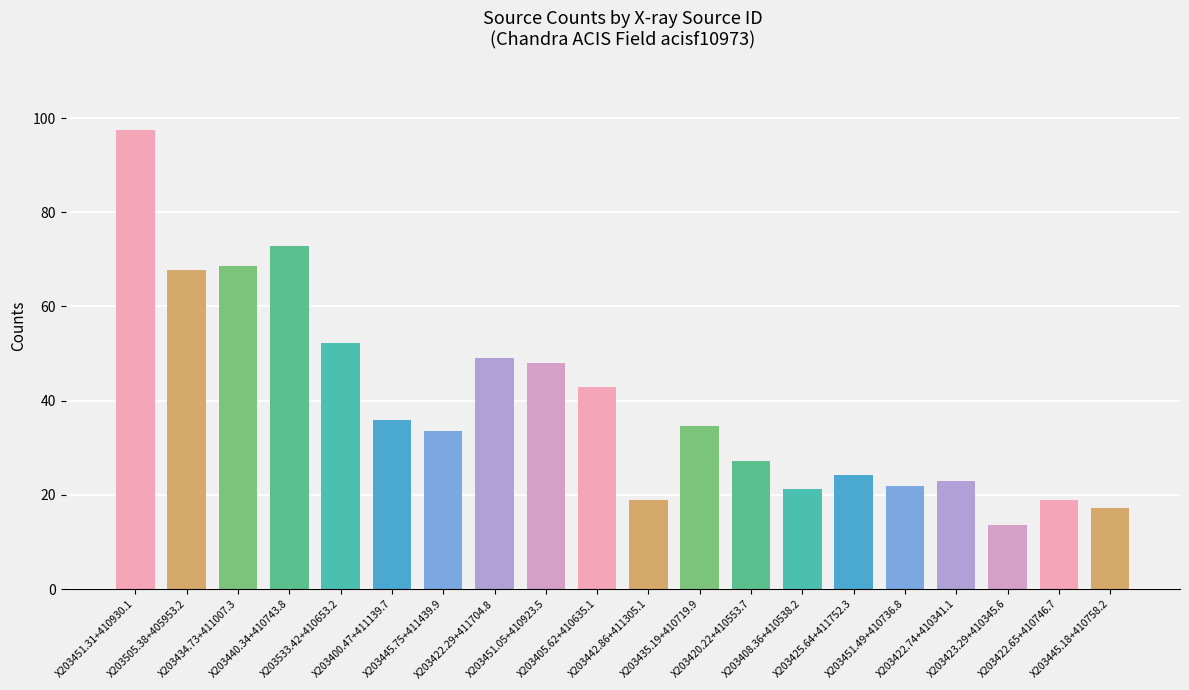

Read the value at X203435.19+410719.9.

34.5